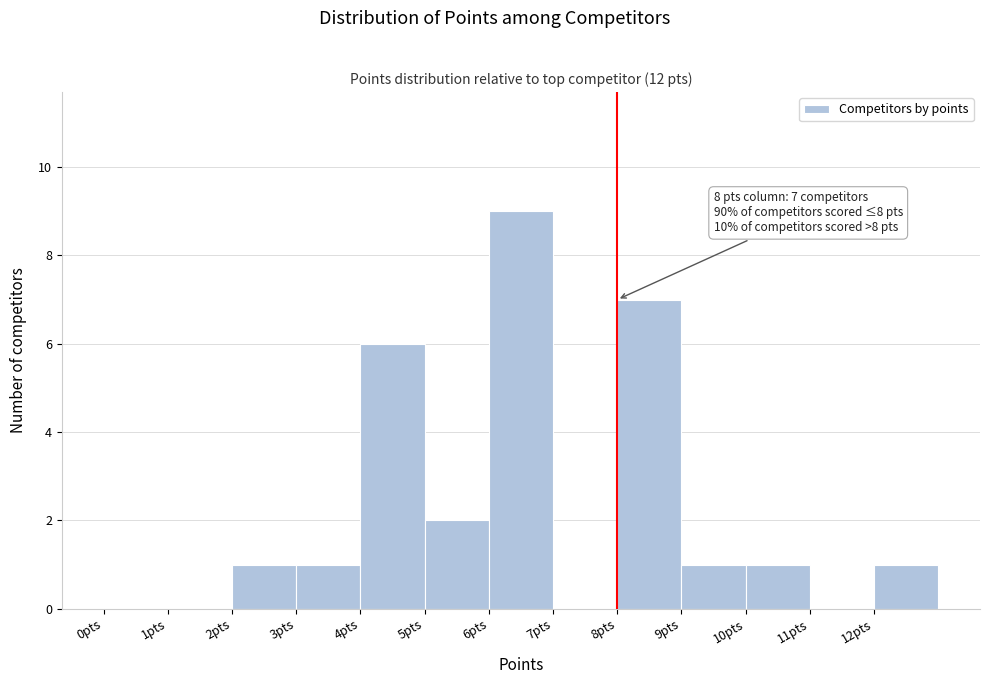

Which range on the x-axis has the tallest bar?

6 to 7